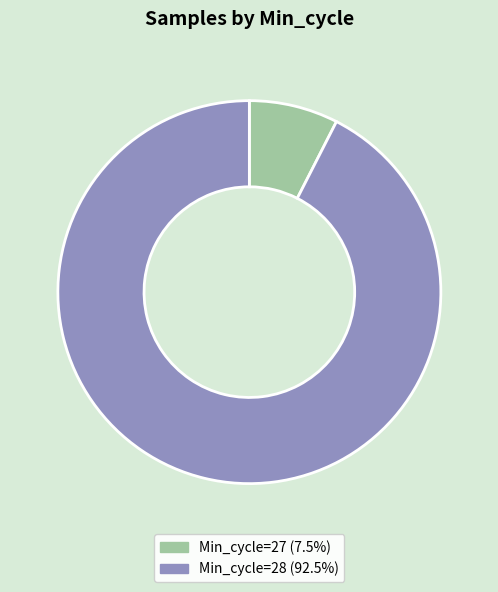

Do Min_cycle=27 (7.5%) and Min_cycle=28 (92.5%) together represent more than half of the pie?

Yes